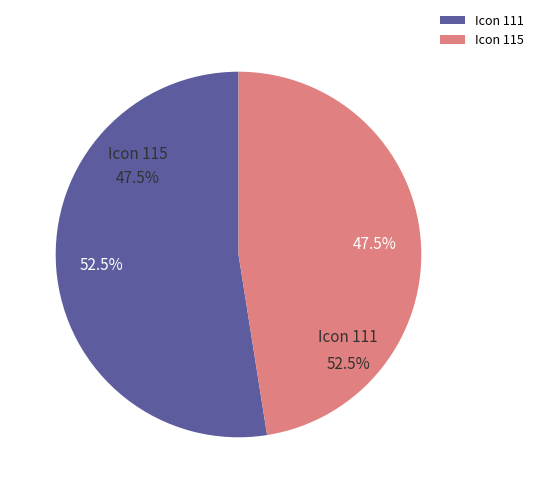

How many segments does this pie chart have?

2